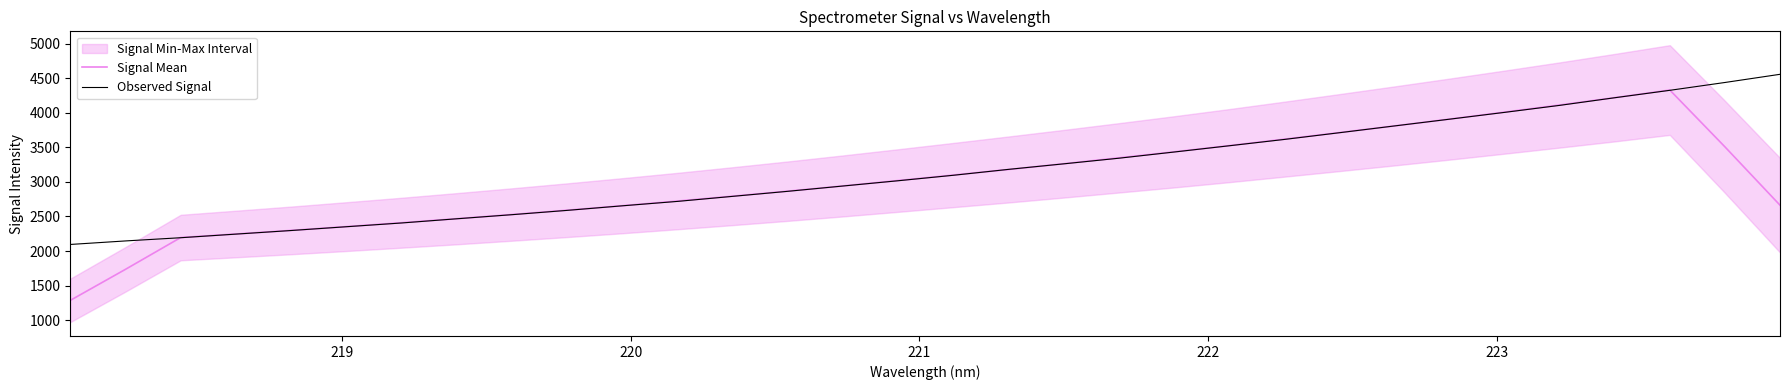

What is the lowest value of the Observed Signal series?

2095.4